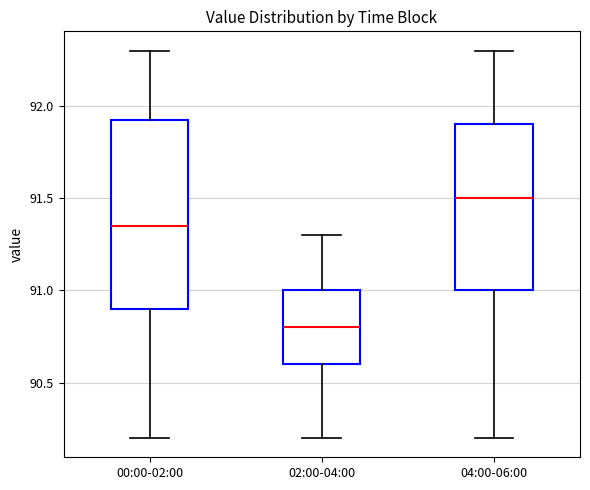

Reading left to right, read every box against the y-axis: the position of its median line, the range the box covers, and the ends of its whiskers. The values are not printed on the chart, so give them approximately, as read against the axis.

00:00-02:00: median 91.35, box 90.90 to 91.95, whiskers 90.20 to 92.30
02:00-04:00: median 90.80, box 90.60 to 91.00, whiskers 90.20 to 91.30
04:00-06:00: median 91.50, box 91.00 to 91.90, whiskers 90.20 to 92.30